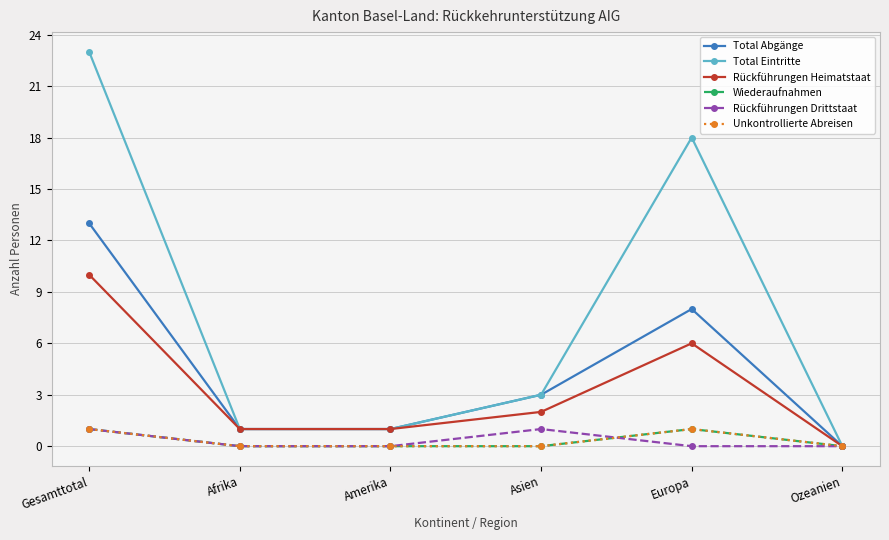

Is this an area chart (filled region under the line)?

No